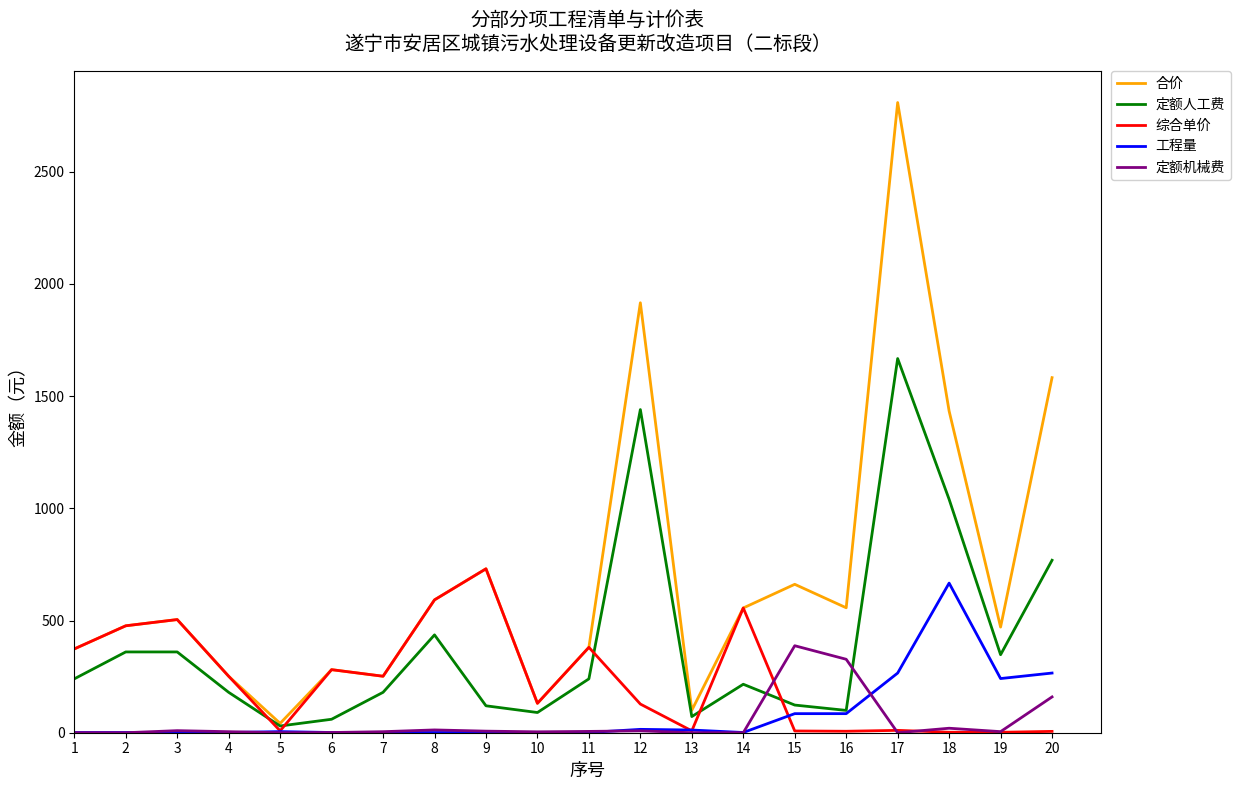

Which series has the largest total across all categories?

合价